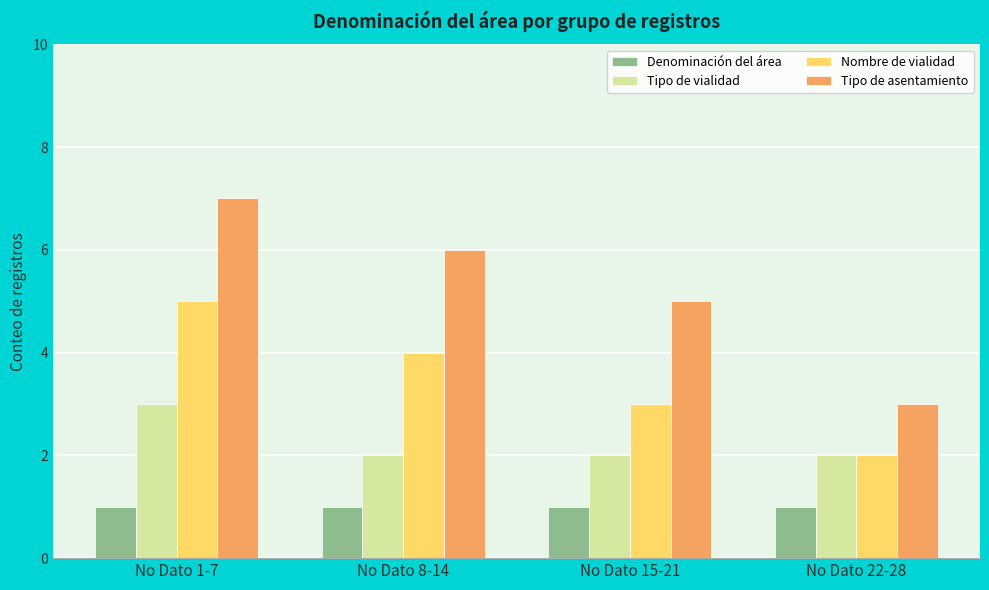

Reading left to right, list all the values displayed in this chart.

Denominación del área: 1	1	1	1
Tipo de vialidad: 3	2	2	2
Nombre de vialidad: 5	4	3	2
Tipo de asentamiento: 7	6	5	3